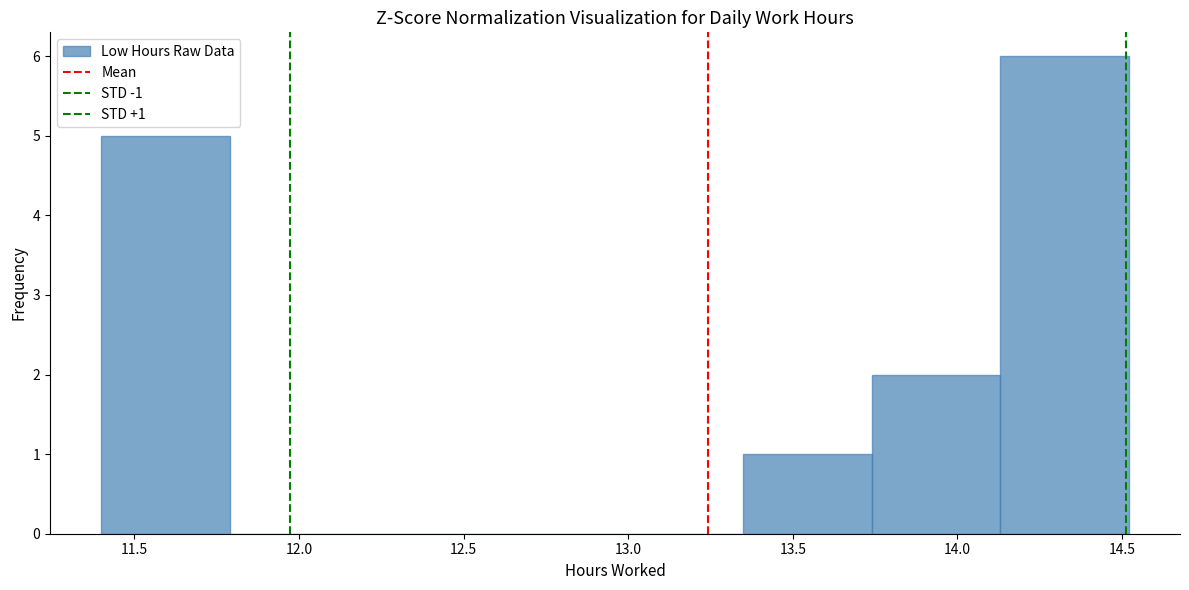

Which range on the x-axis has the tallest bar?

14.13 to 14.52